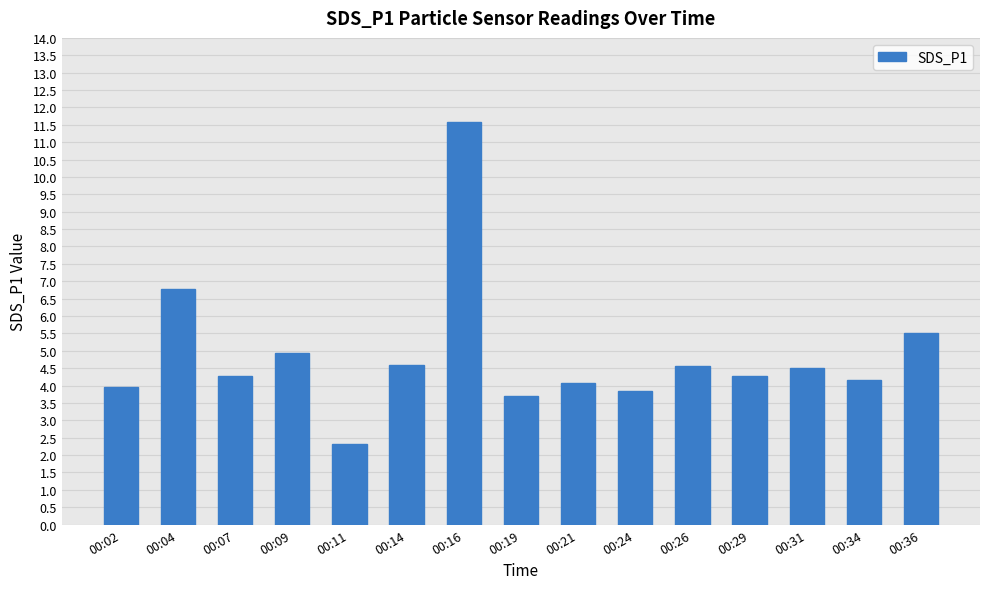

What is the difference between the maximum and second lowest values?

7.9